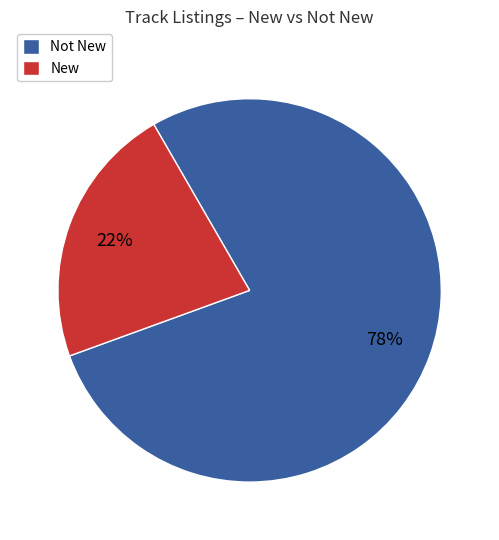

Which category has the smallest portion of the pie?

New